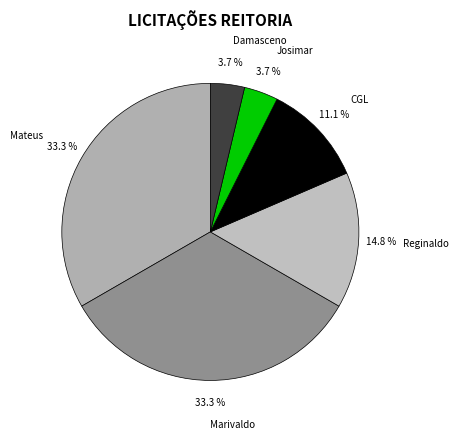

What percentage is NOT represented by Josimar?

96.3%